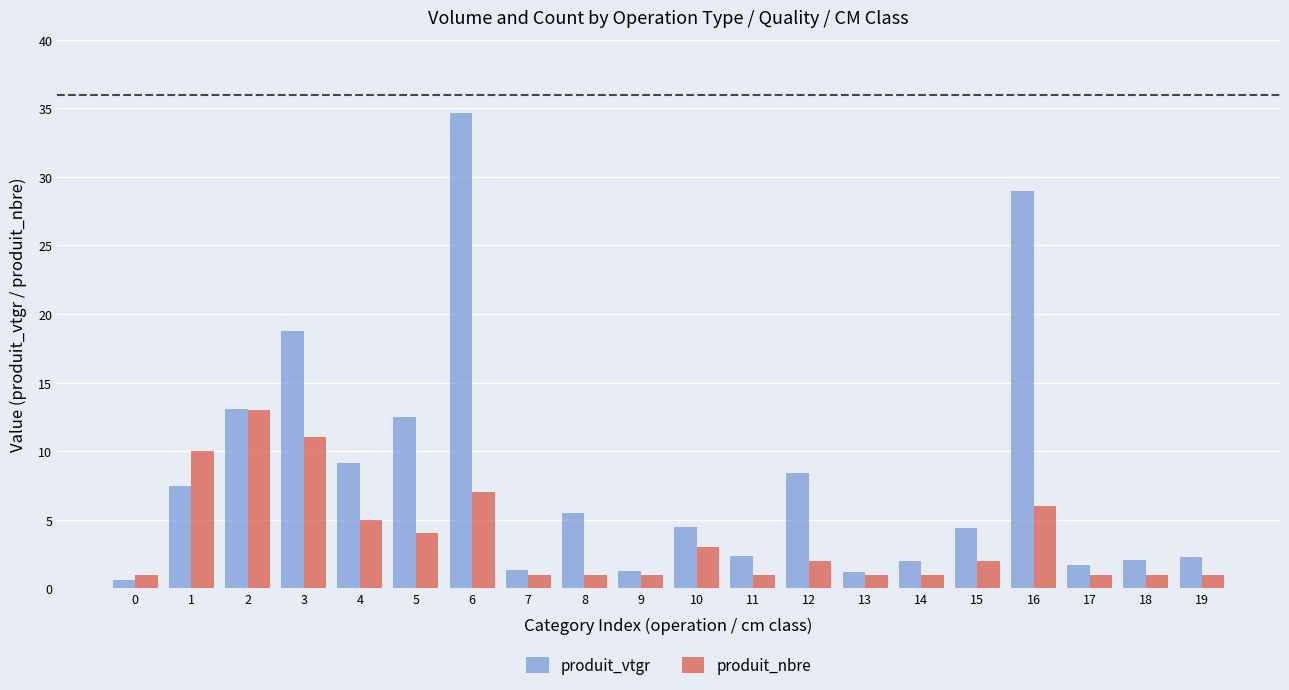

What is the difference between the maximum and minimum values in the produit_nbre series?

12.0